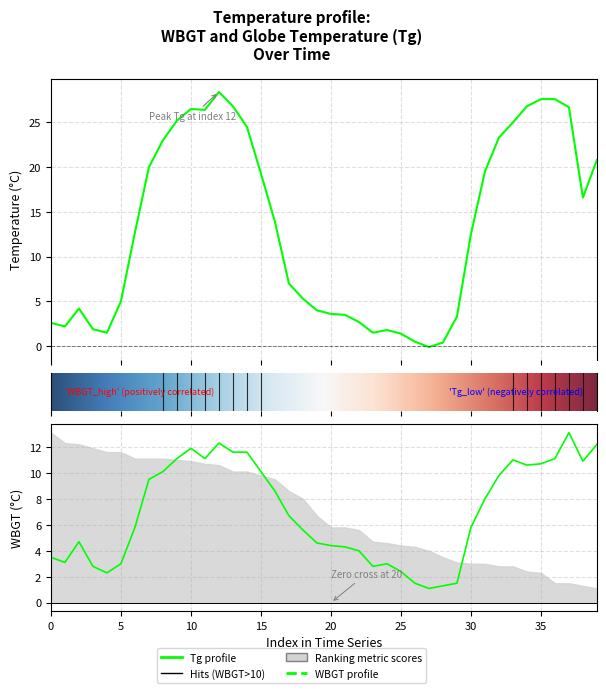

Which series has the largest range (max minus min)?

Tg